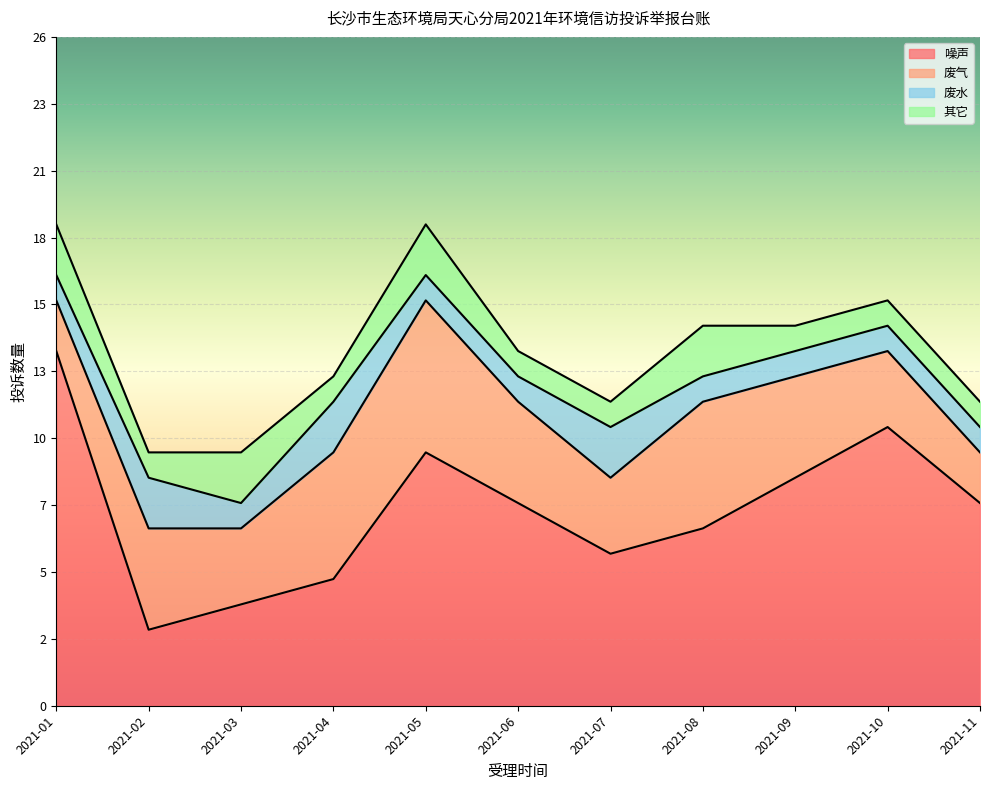

What is the greatest value displayed?

14